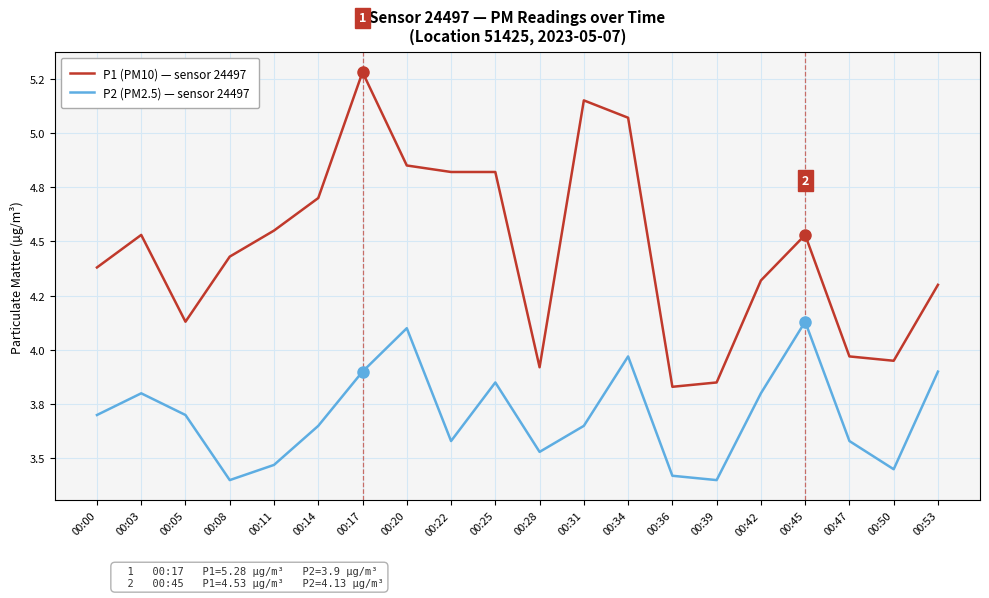

What are all the series names shown in the legend?

P1 (PM10) — sensor 24497, P2 (PM2.5) — sensor 24497